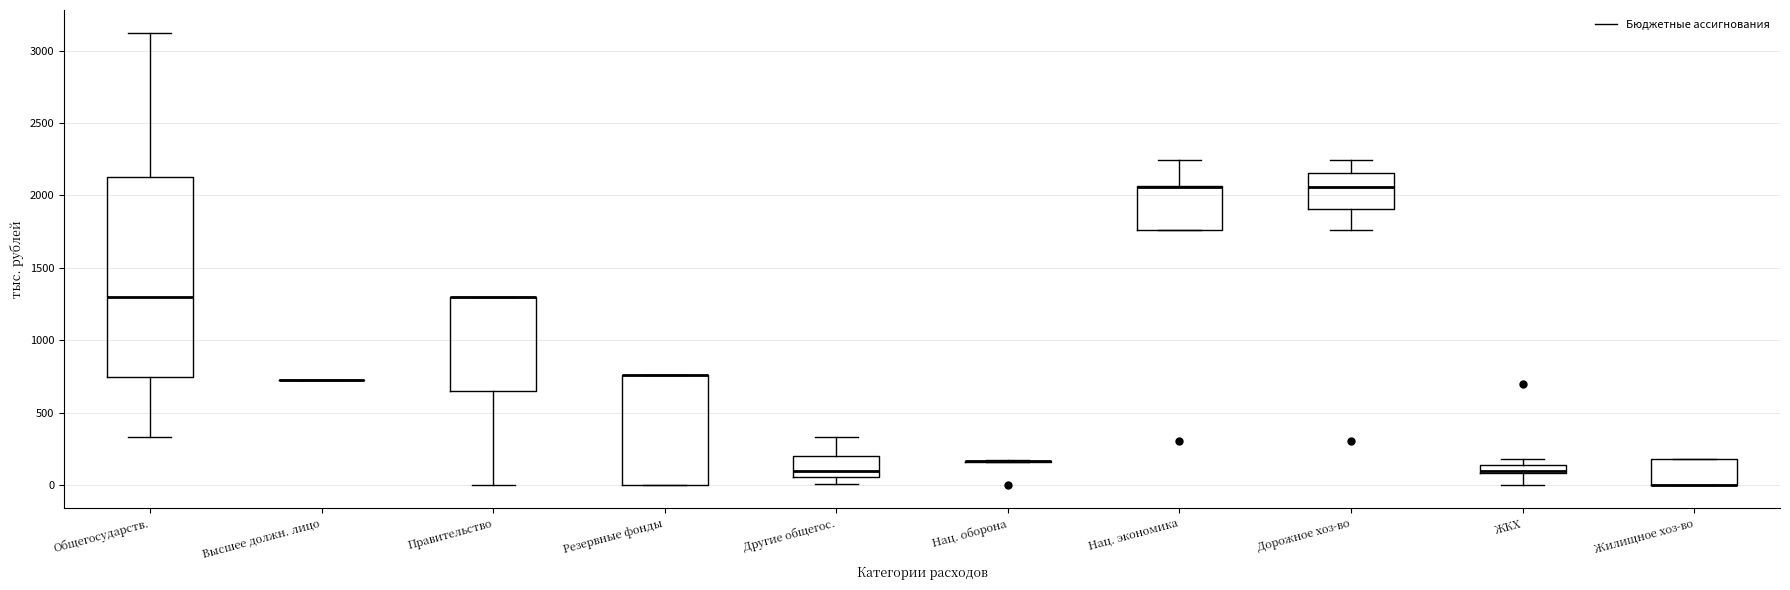

Comparing the boxes themselves (not the whiskers), which one is the tallest?

Общегосударств.